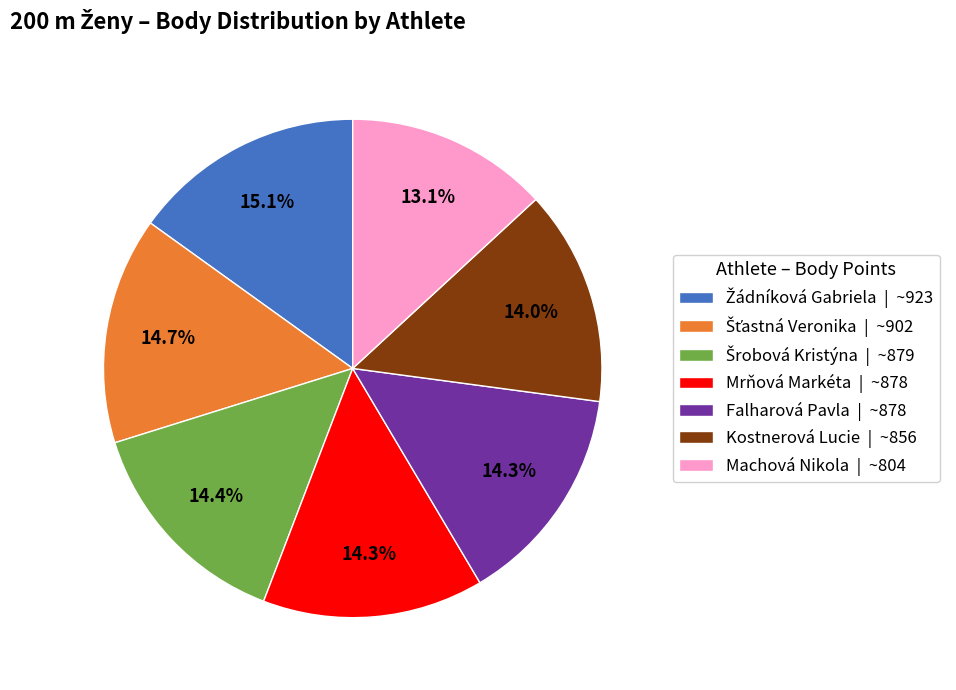

What portion of the pie excludes Machová Nikola | ~804?

86.9%